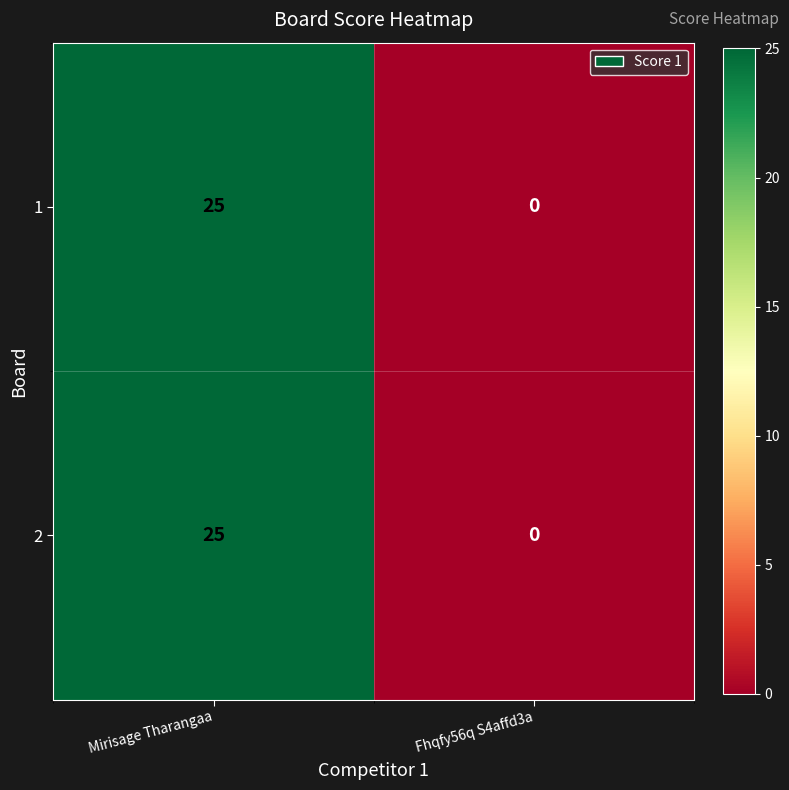

What is the difference between the 1 values at Mirisage Tharangaa and Fhqfy56q S4affd3a?

25